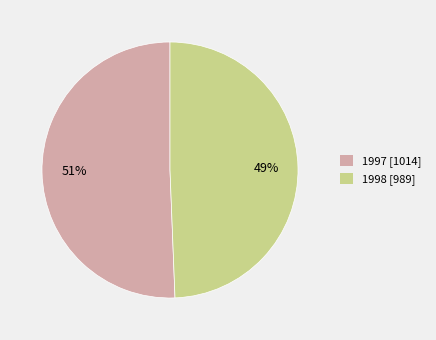

Rank the categories by value from highest to lowest.

1997, 1998